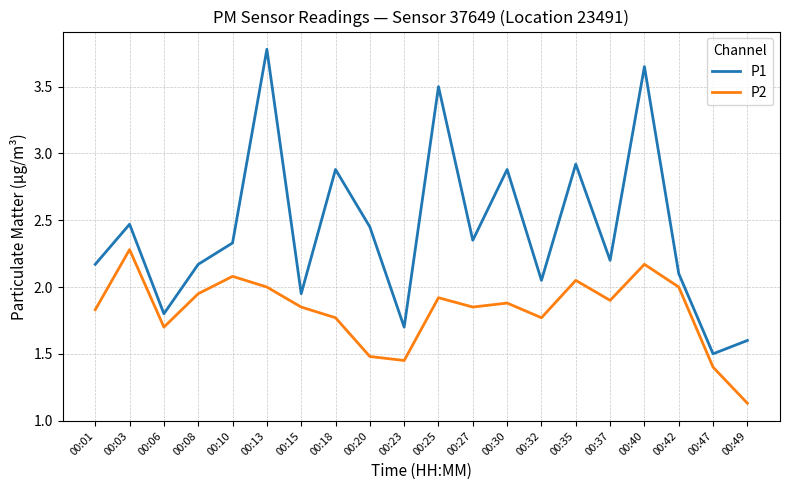

True or false: P1 and P2 intersect in this chart.

False